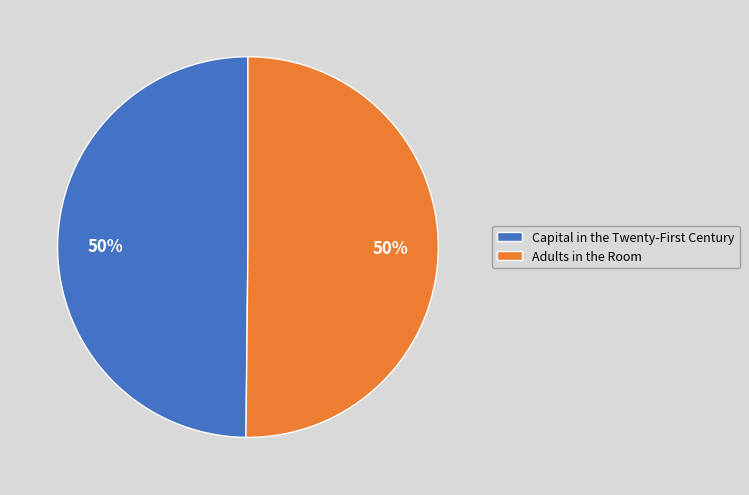

What percentage is the Adults in the Room slice, to the nearest percent?

50%